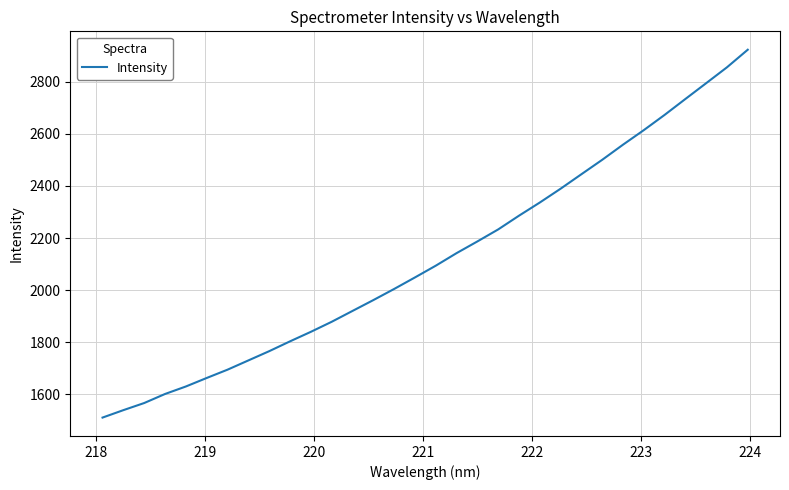

What is the minimum value shown in the chart?

1511.3